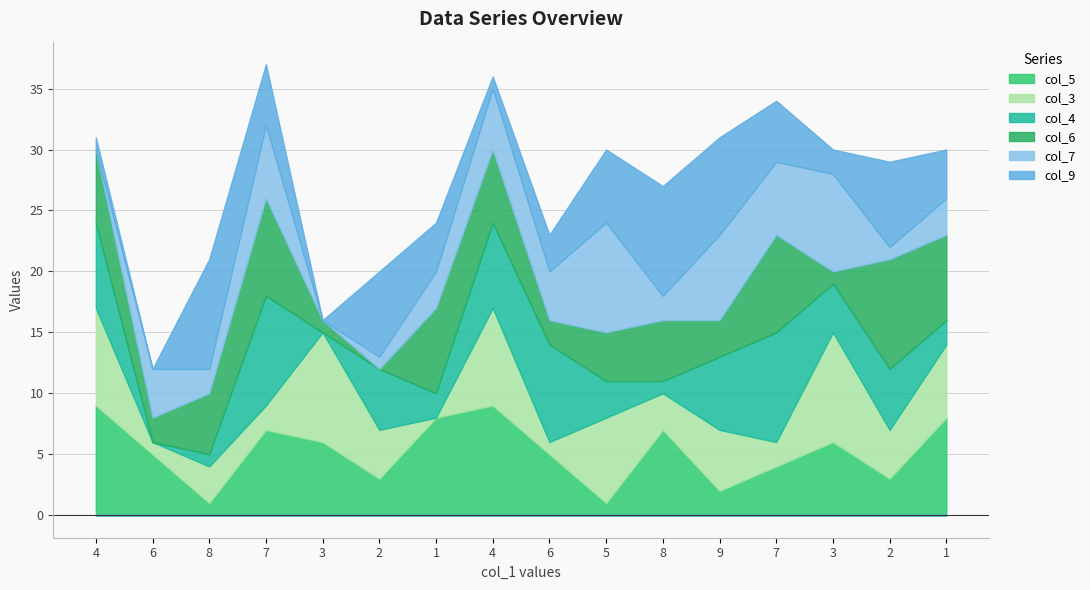

How many lines are shown in the chart?

6